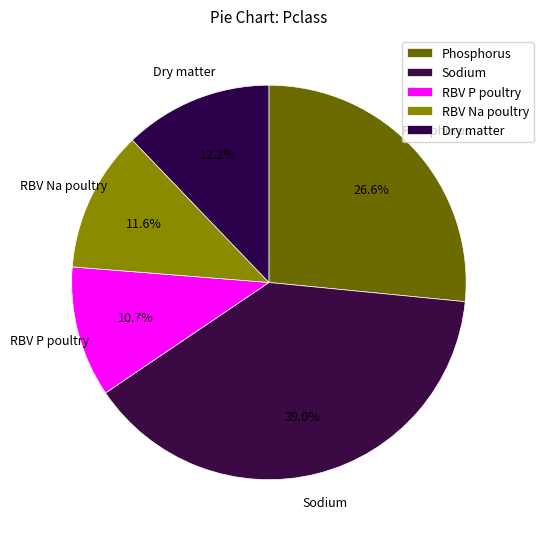

Rank the categories by value from highest to lowest.

Sodium, Phosphorus, Dry matter, RBV Na poultry, RBV P poultry